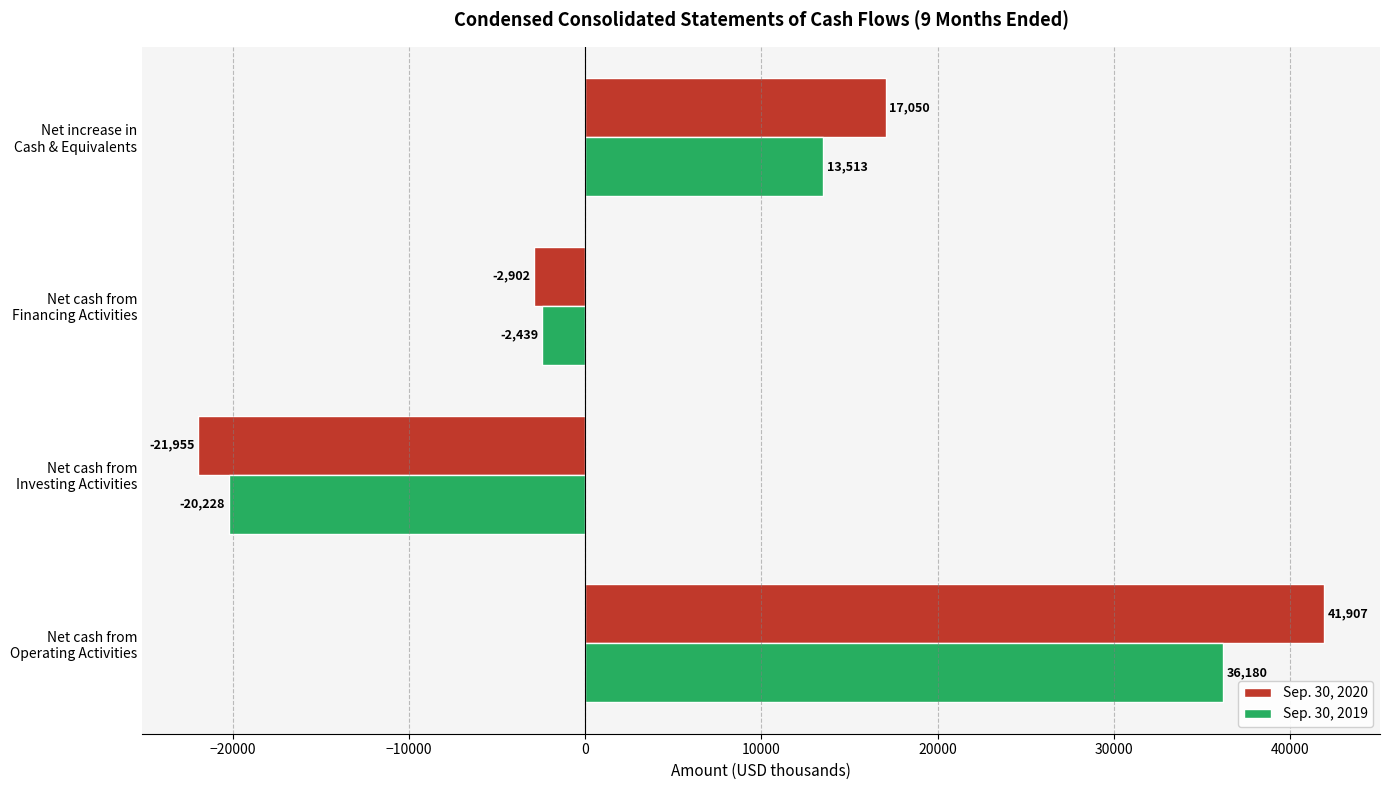

What is the sum of all Sep. 30, 2020 values?

34100